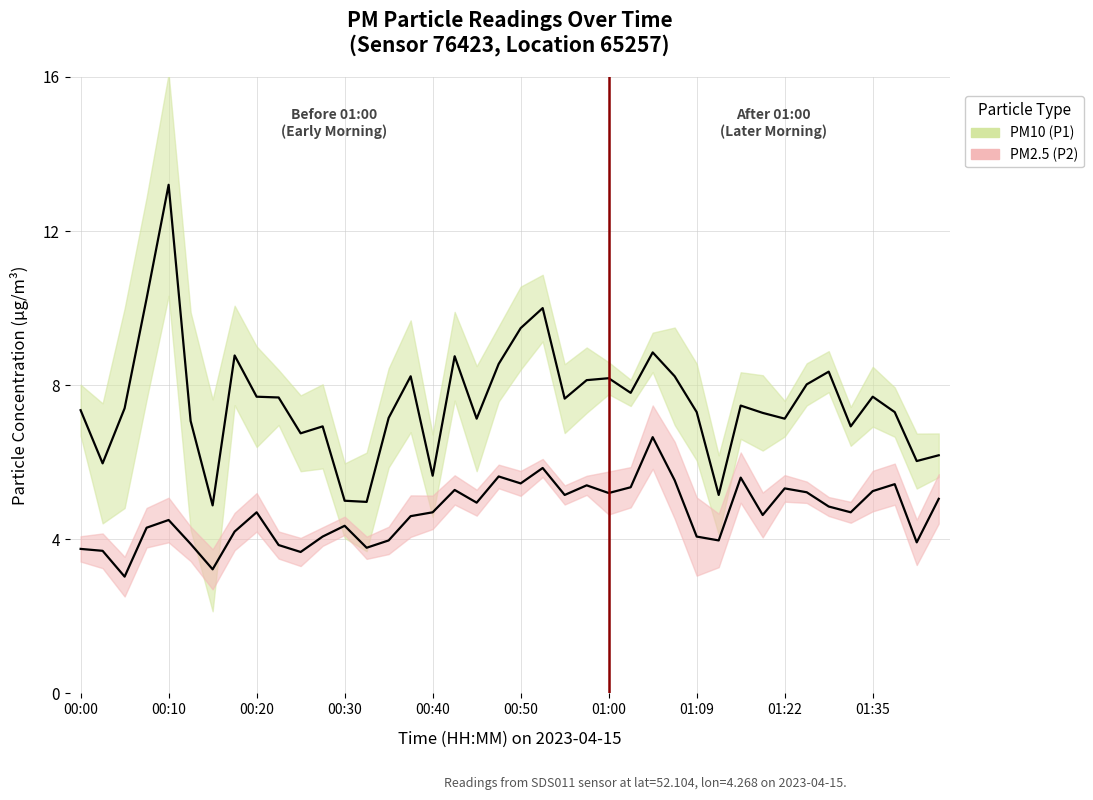

True or false: P1 and P2 intersect in this chart.

False